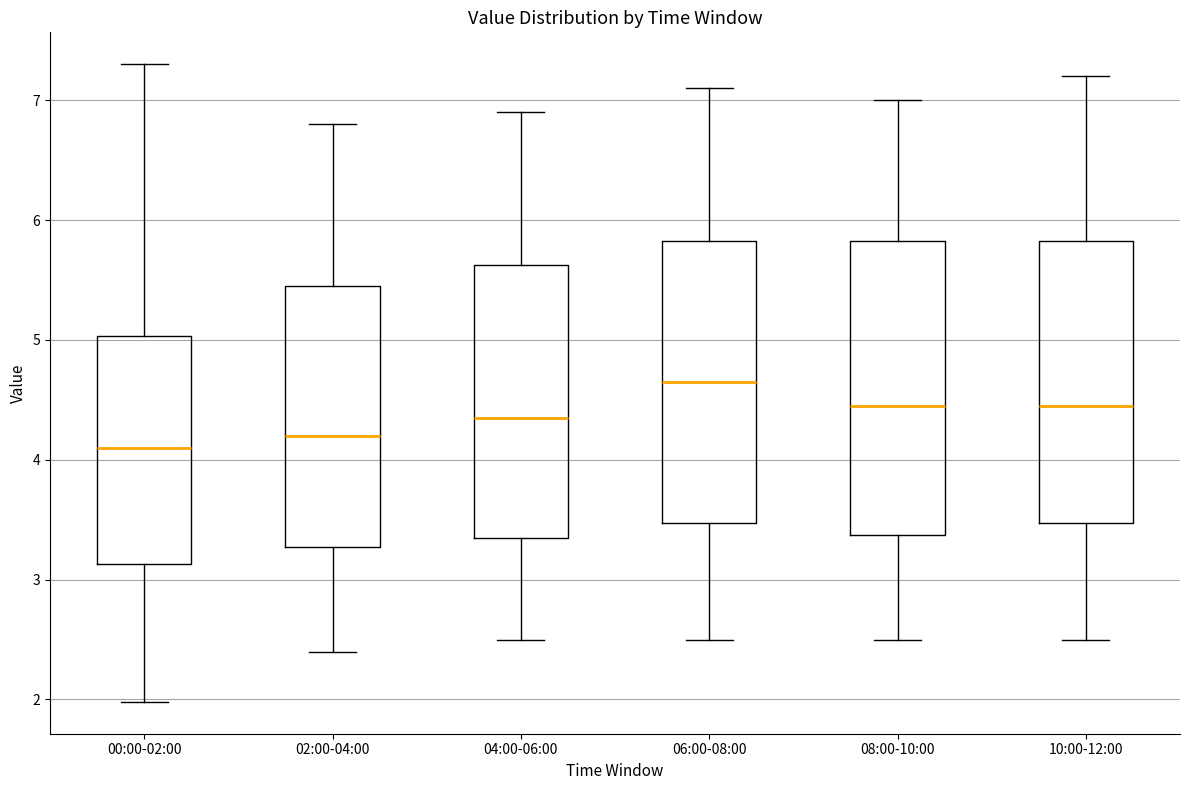

Reading left to right, transcribe this box plot: for each box, give where its median line is, the range the box spans, and where its two whiskers end, as read against the y-axis. The values are not printed on the chart, so give them approximately, as read against the axis.

00:00-02:00: median 4.1, box 3.1 to 5.0, whiskers 2.0 to 7.3
02:00-04:00: median 4.2, box 3.3 to 5.5, whiskers 2.4 to 6.8
04:00-06:00: median 4.4, box 3.4 to 5.6, whiskers 2.5 to 6.9
06:00-08:00: median 4.7, box 3.5 to 5.8, whiskers 2.5 to 7.1
08:00-10:00: median 4.5, box 3.4 to 5.8, whiskers 2.5 to 7.0
10:00-12:00: median 4.5, box 3.5 to 5.8, whiskers 2.5 to 7.2